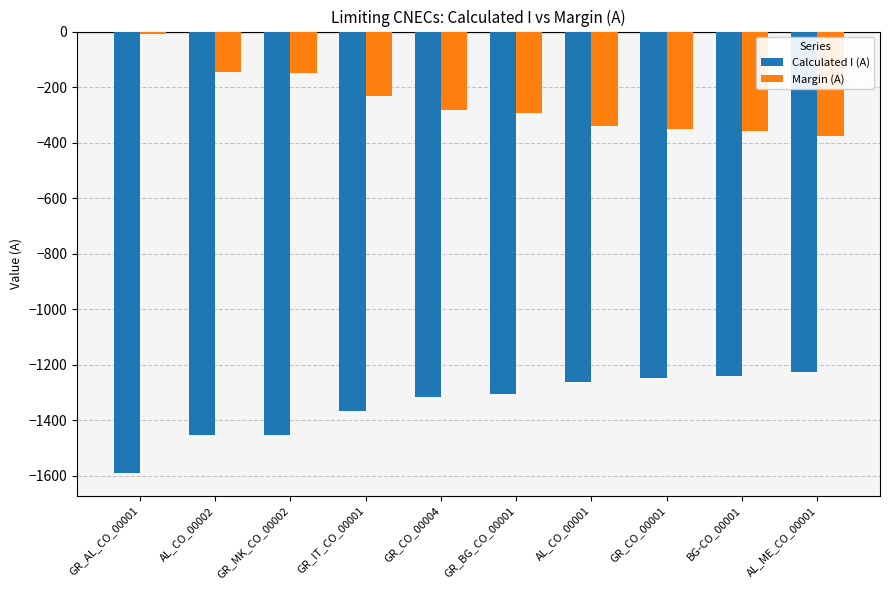

What is the difference between the maximum and minimum values in the Calculated I (A) series?

367